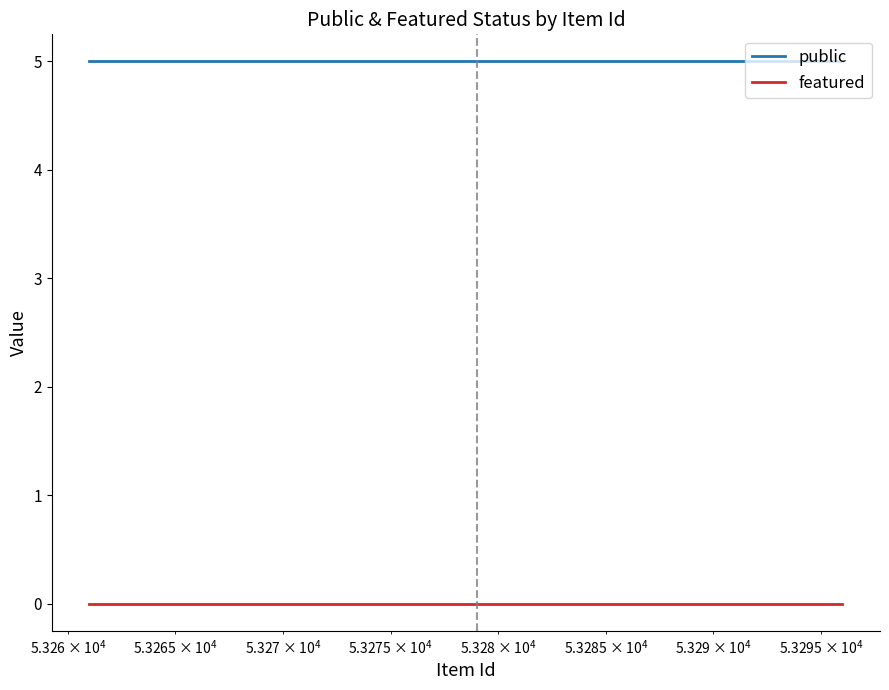

What is the highest value of the public series?

5